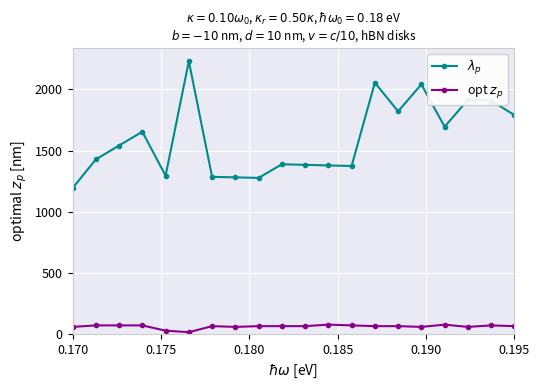

True or false: opt $z_p$ and $\lambda_p$ intersect in this chart.

False